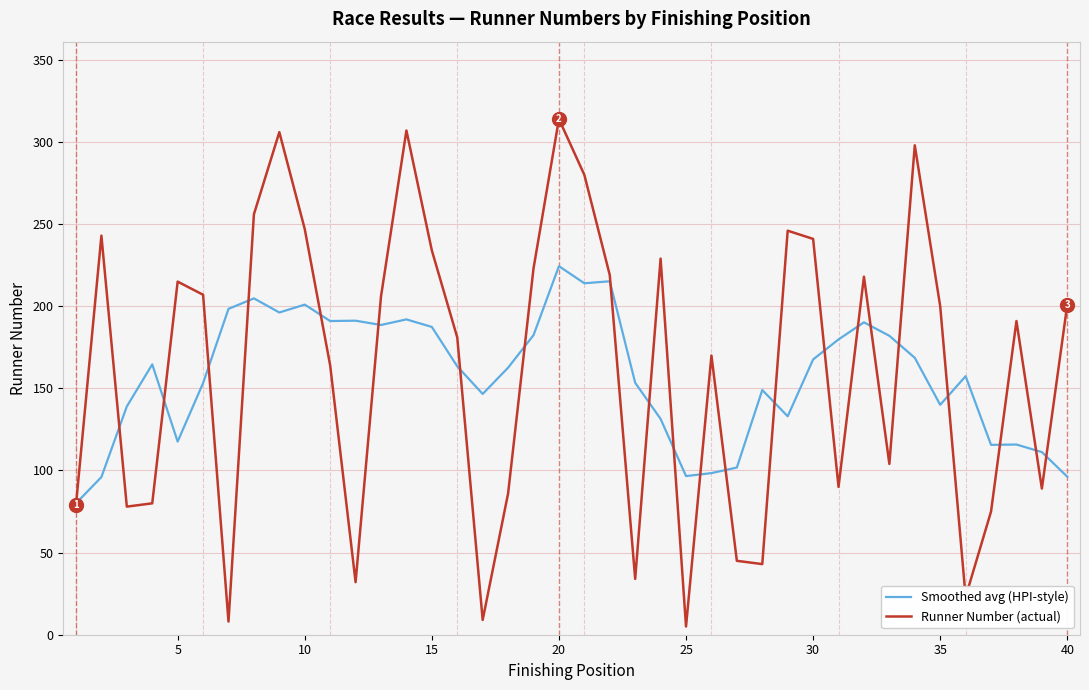

List the series in order of their peak value, highest first.

Runner Number (actual), Smoothed avg (HPI-style)